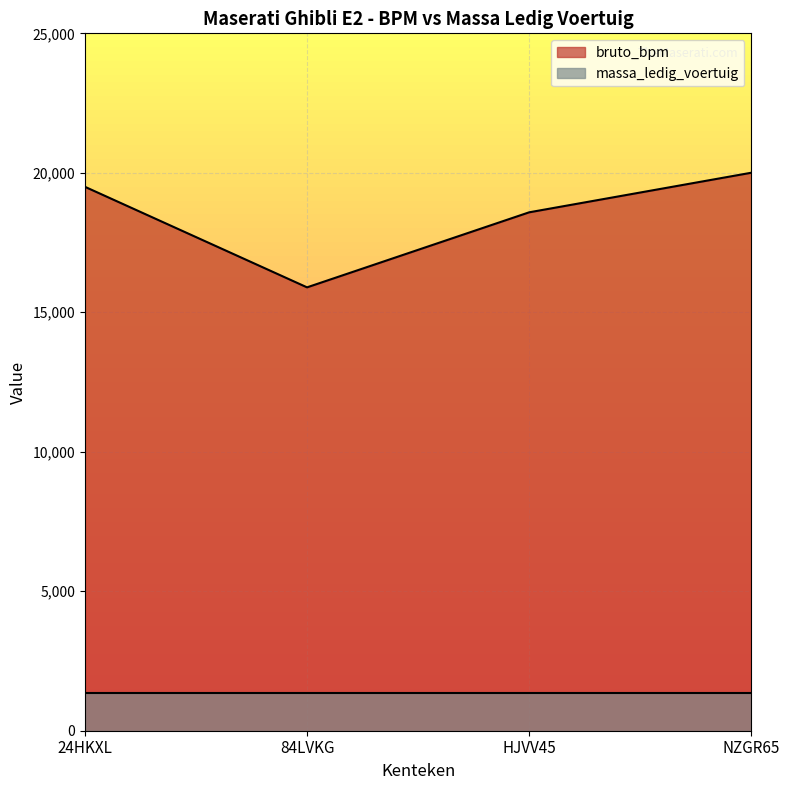

The chart shows a value of 15894 at 84LVKG. True or false?

True